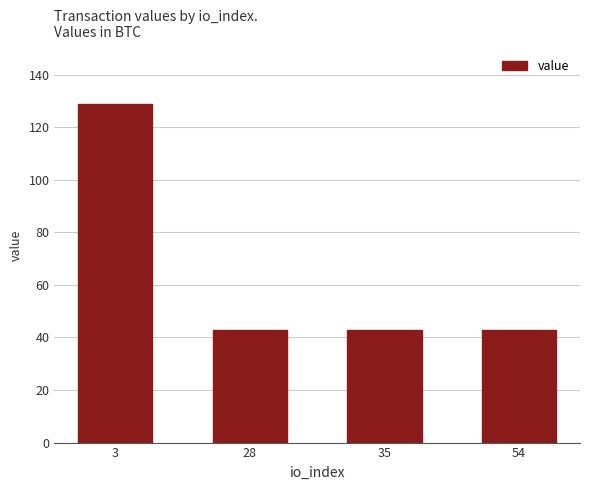

What is the sum of all values?

257.3